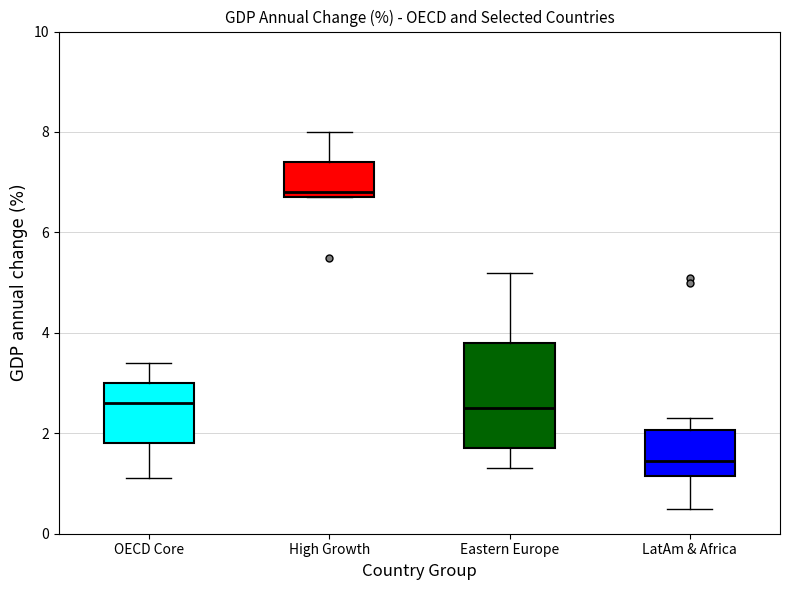

Which box's median line is the highest?

High Growth